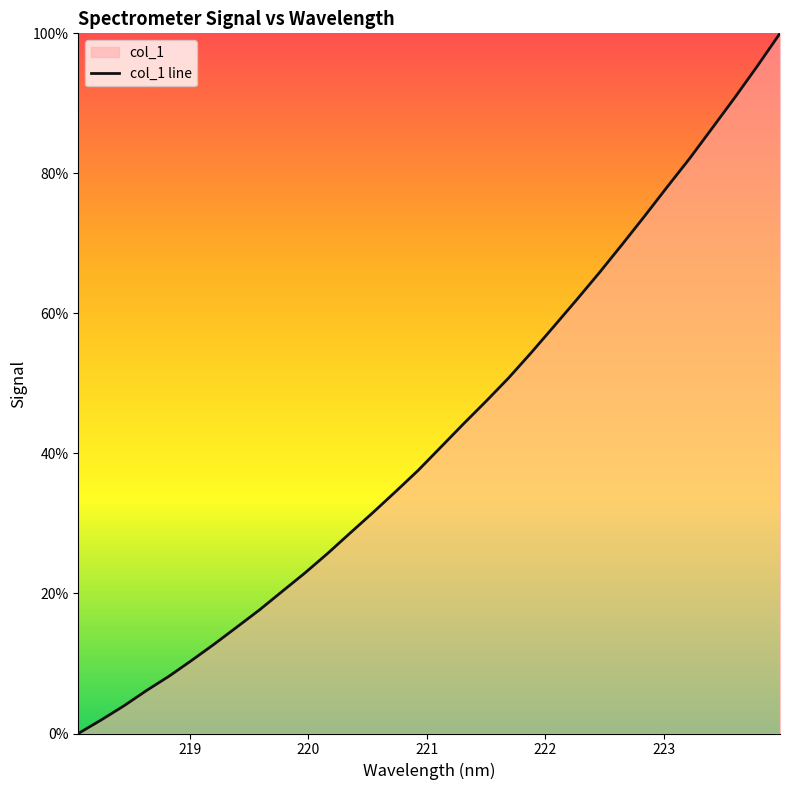

What is the difference between the maximum and minimum values?

100.0